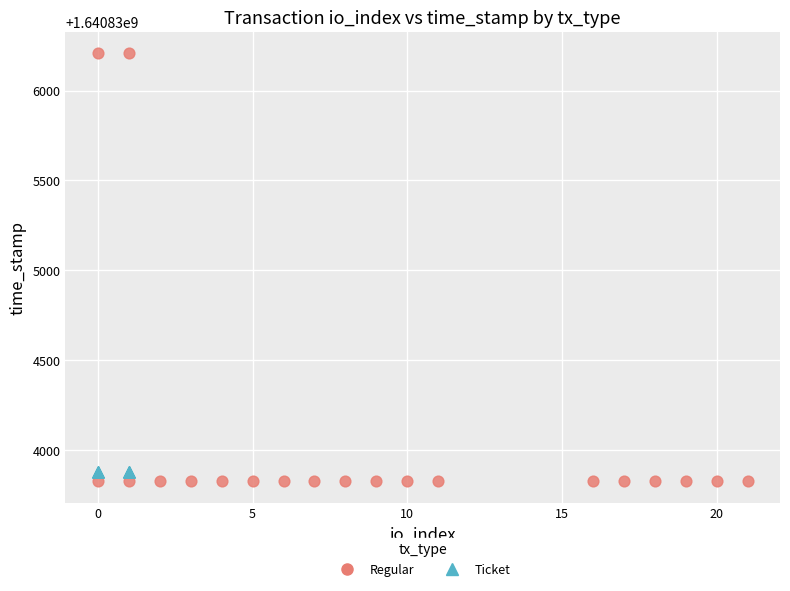

Which series reaches the maximum Y coordinate?

Regular